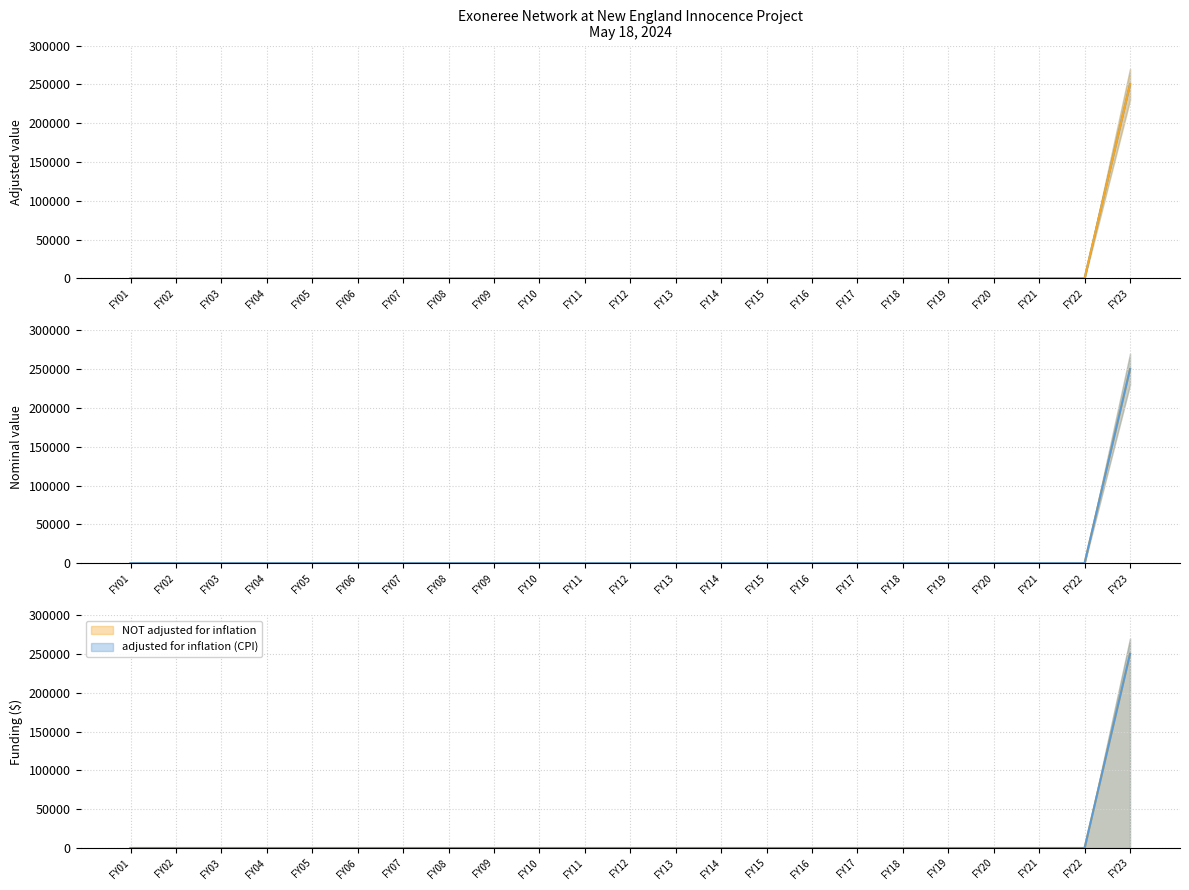

True or false: adjusted for inflation (CPI) and NOT adjusted for inflation intersect in this chart.

False